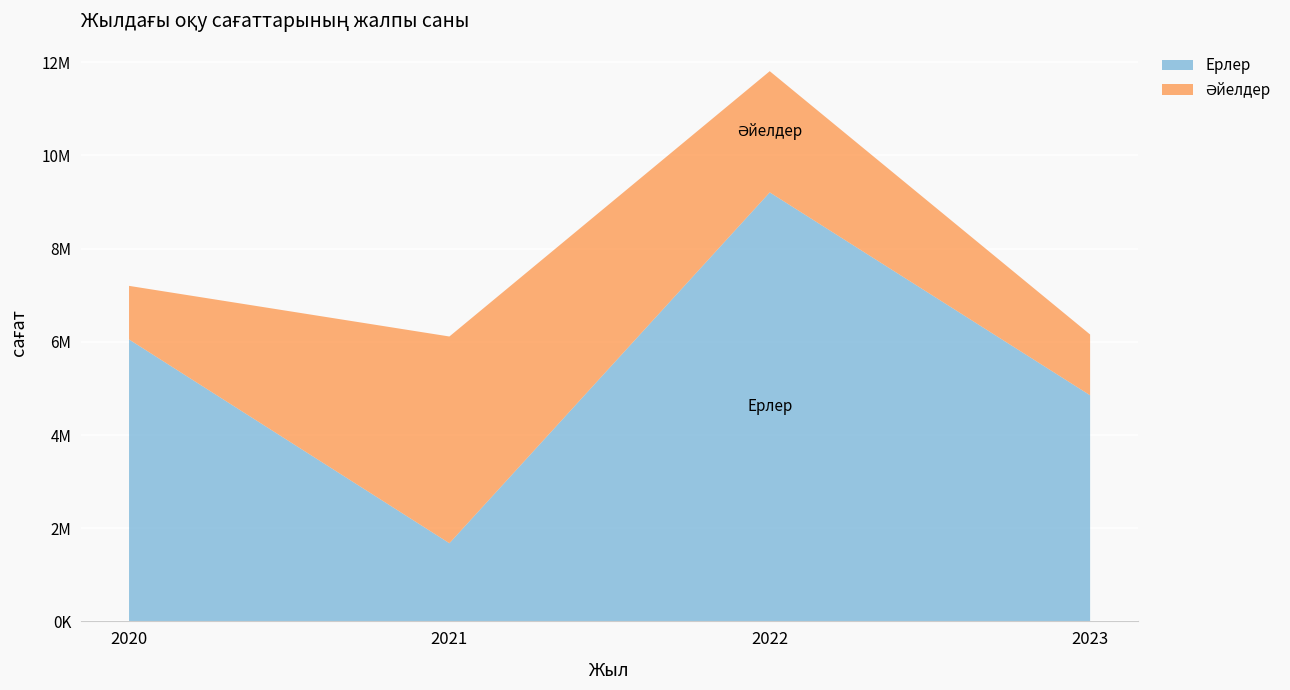

Reading left to right, transcribe all the data shown in this chart.

Ерлер: 2020=6051484	2021=1677832	2022=9208124	2023=4853443
Әйелдер: 2020=1150305	2021=4437266	2022=2601765	2023=1304359